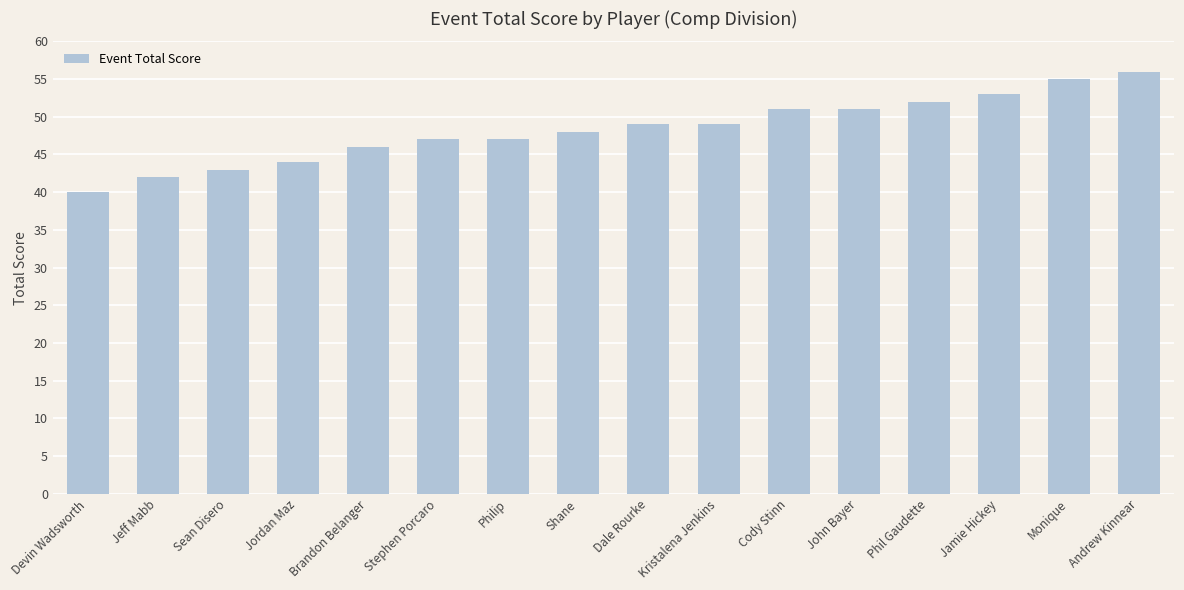

Reading left to right, extract all data points from this chart.

Devin Wadsworth=40	Jeff Mabb=42	Sean Disero=43	Jordan Maz=44	Brandon Belanger=46	Stephen Porcaro=47	Philip=47	Shane=48	Dale Rourke=49	Kristalena Jenkins=49	Cody Stinn=51	John Bayer=51	Phil Gaudette=52	Jamie Hickey=53	Monique=55	Andrew Kinnear=56